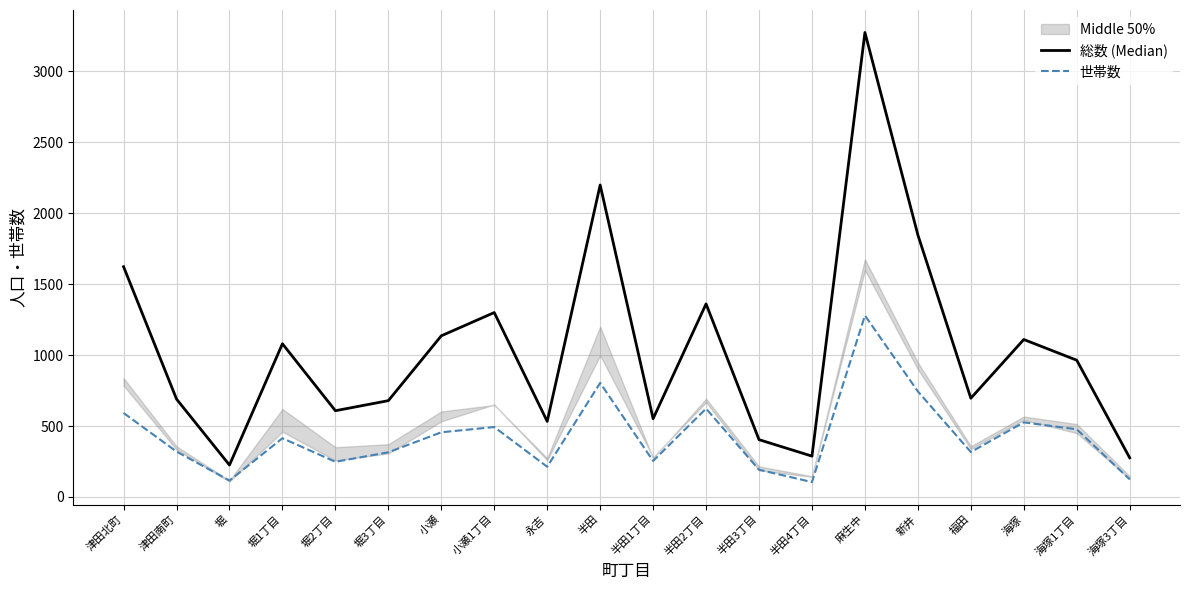

How many lines are shown in the chart?

2